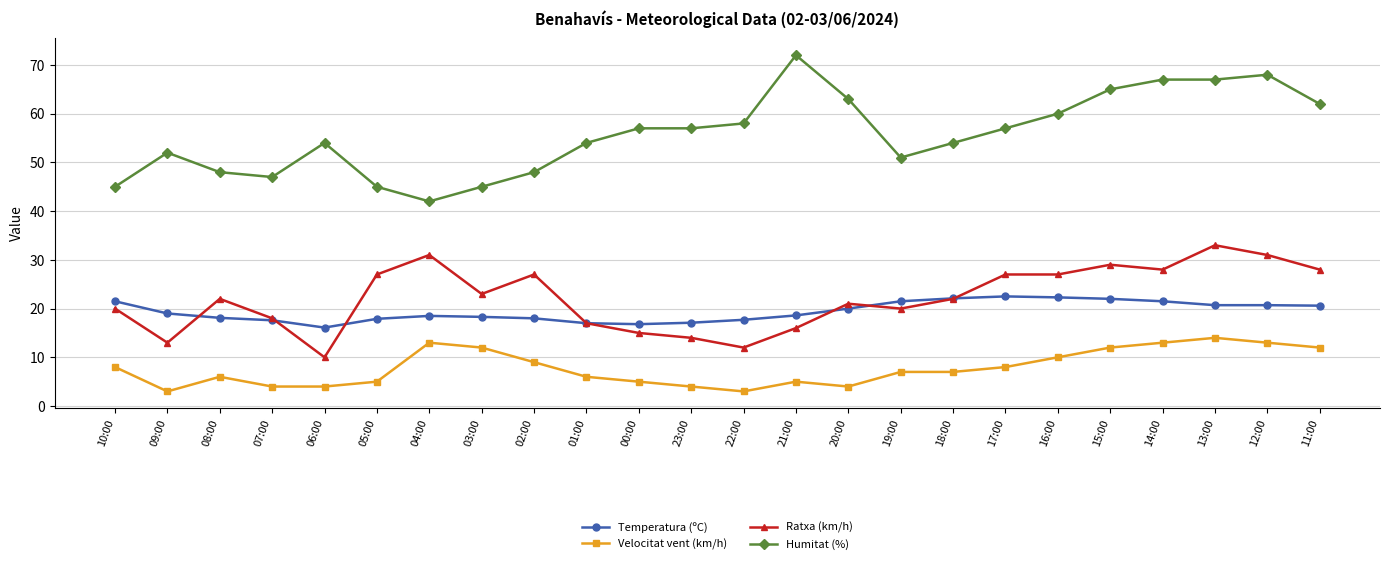

What is the average value of the Temperatura (ºC) series?

19.4